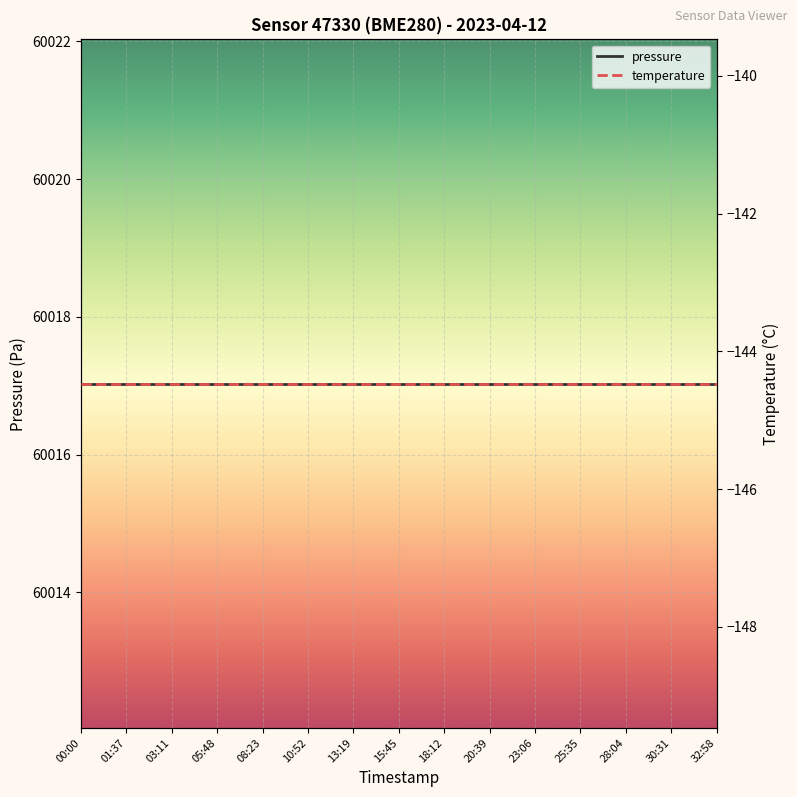

Which series has the largest total across all categories?

pressure